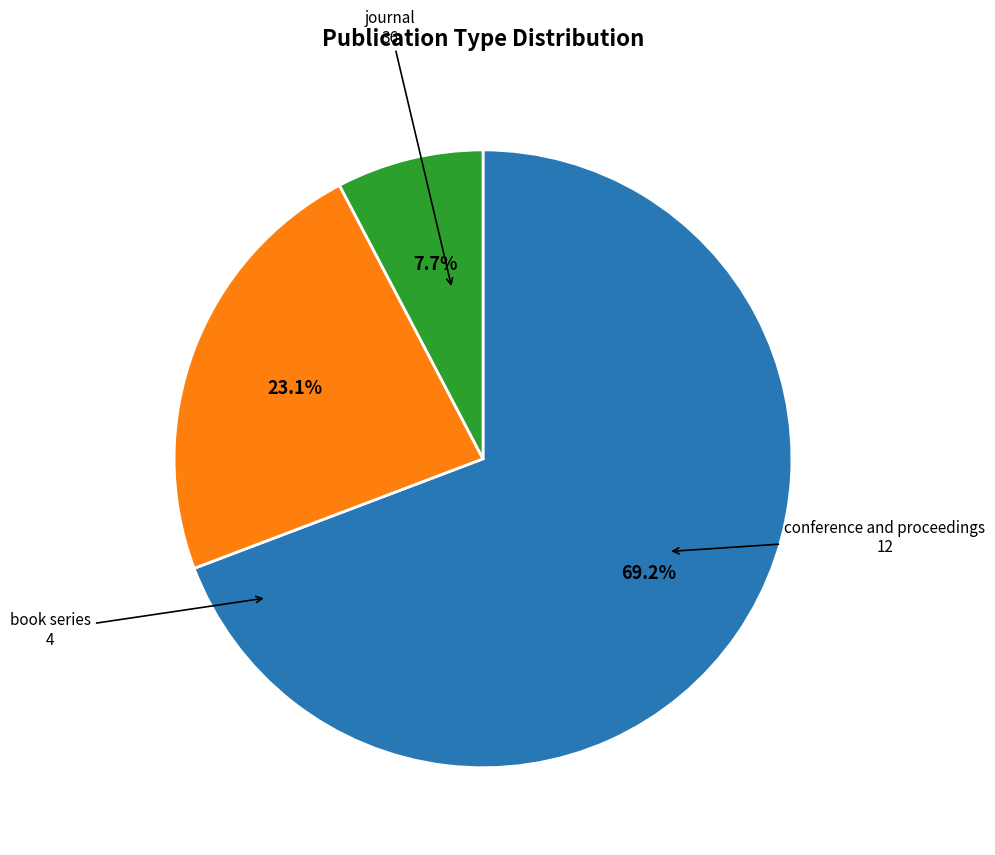

How many slices are in this pie chart?

3